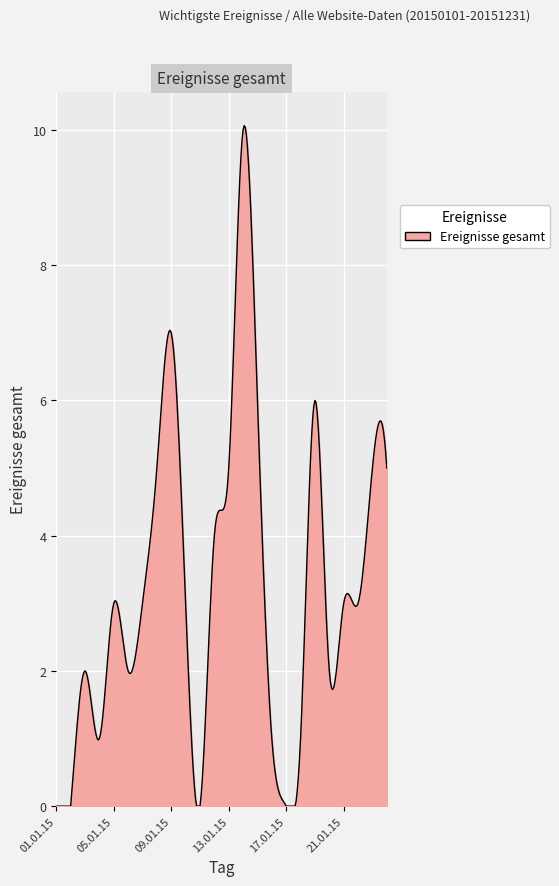

What is the greatest value displayed?

10.1